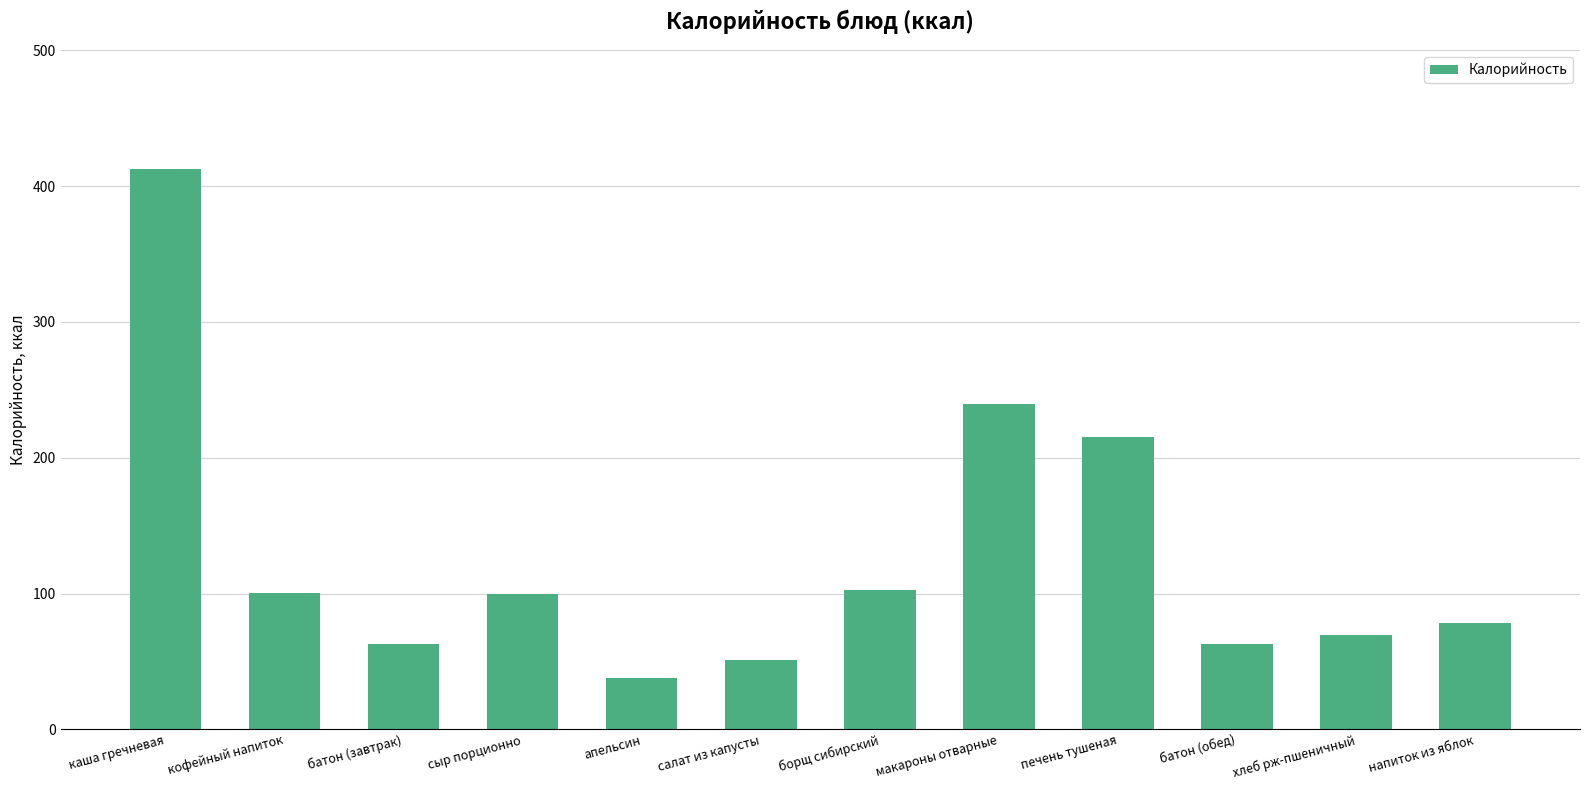

Approximately how many times larger is the value at борщ сибирский compared to напиток из яблок?

1.3